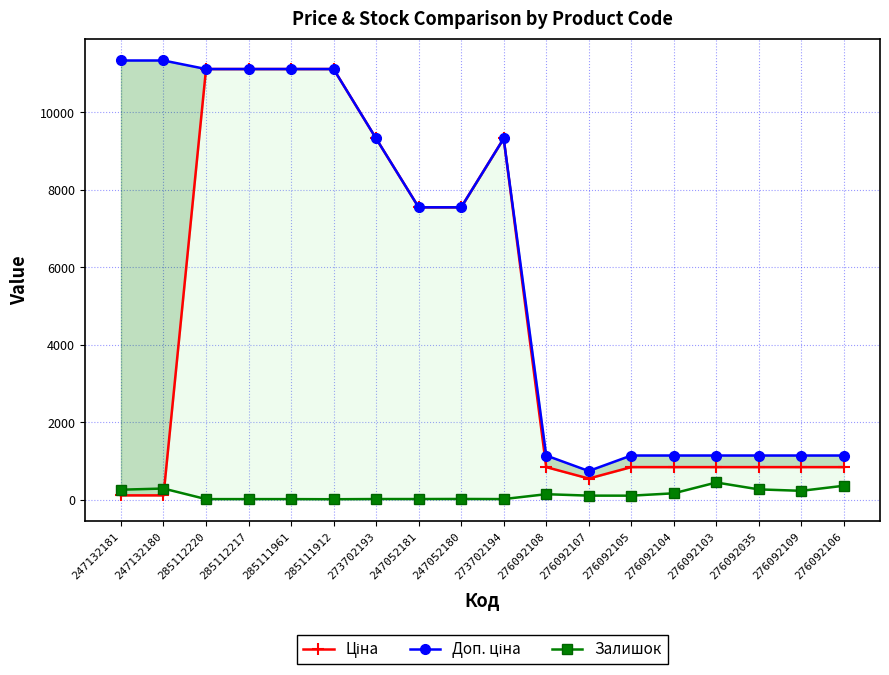

How many lines are shown in the chart?

3